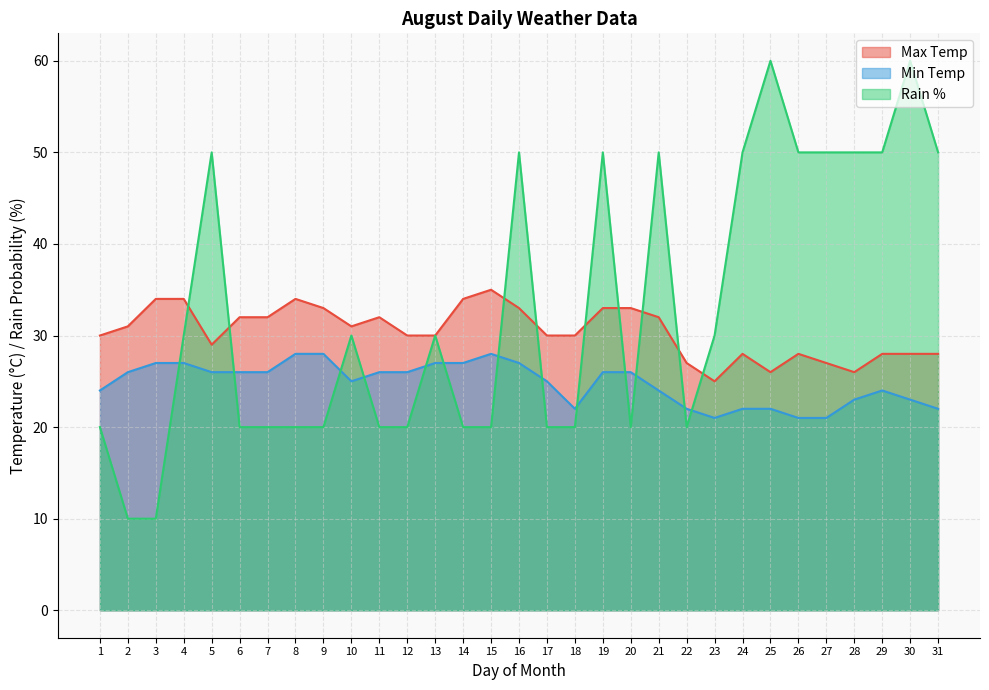

How many Rain % values are between 20 and 50?

27